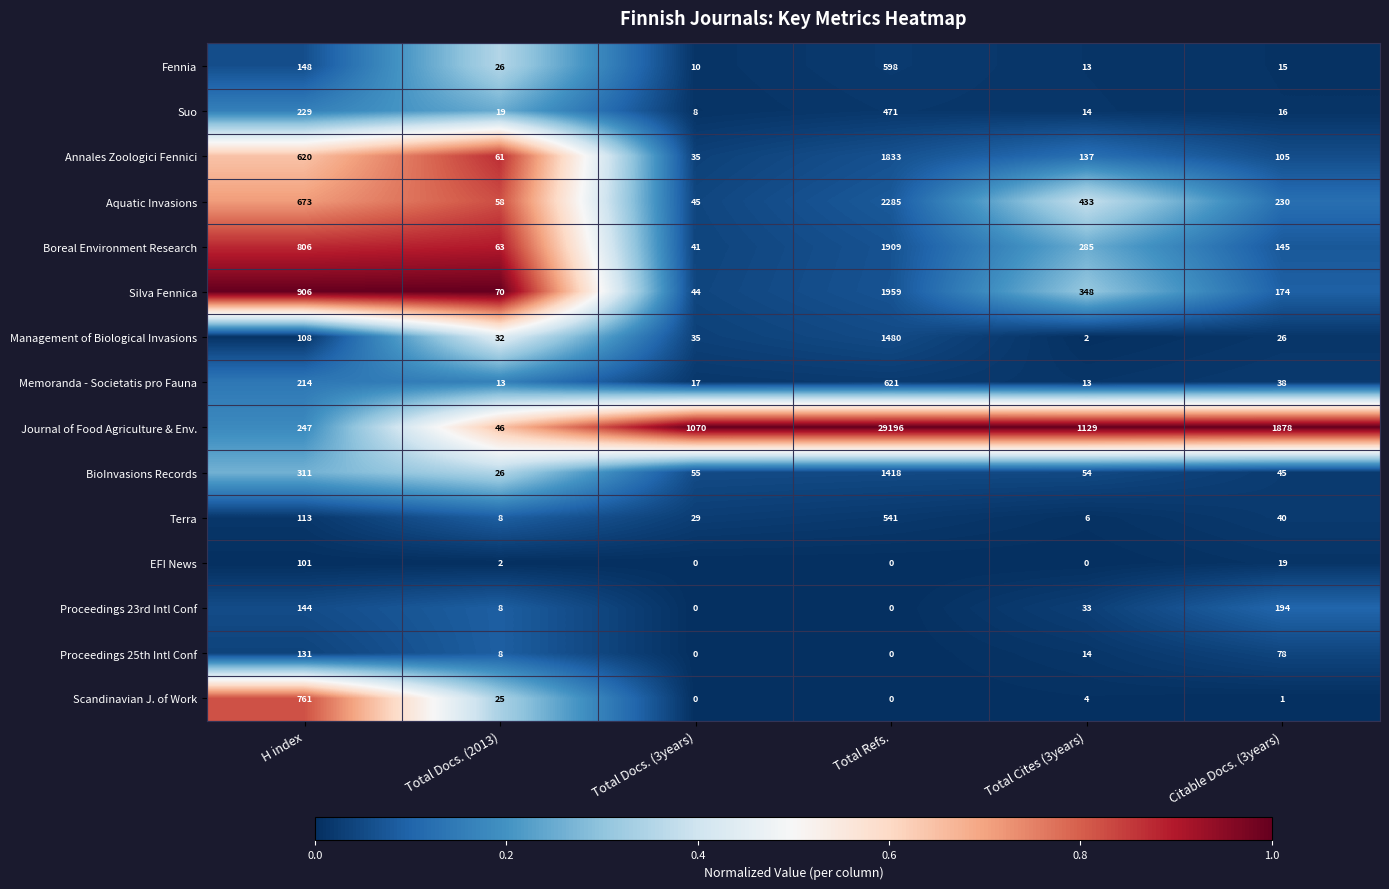

Which series has the largest range (max minus min)?

Journal of Food Agriculture & Env.